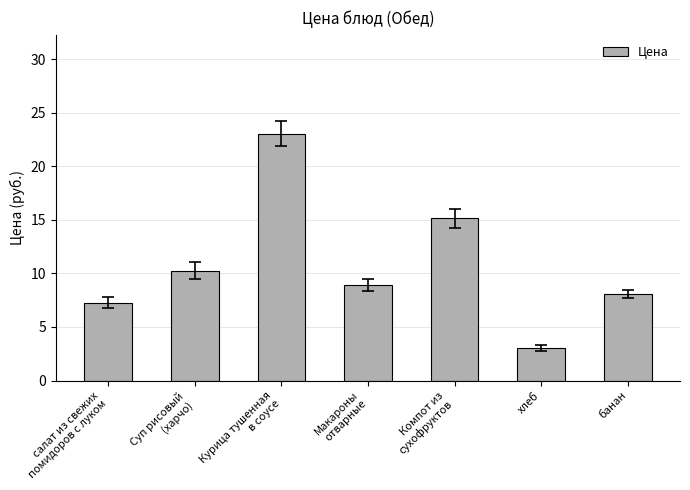

How many data points does each series have?

7